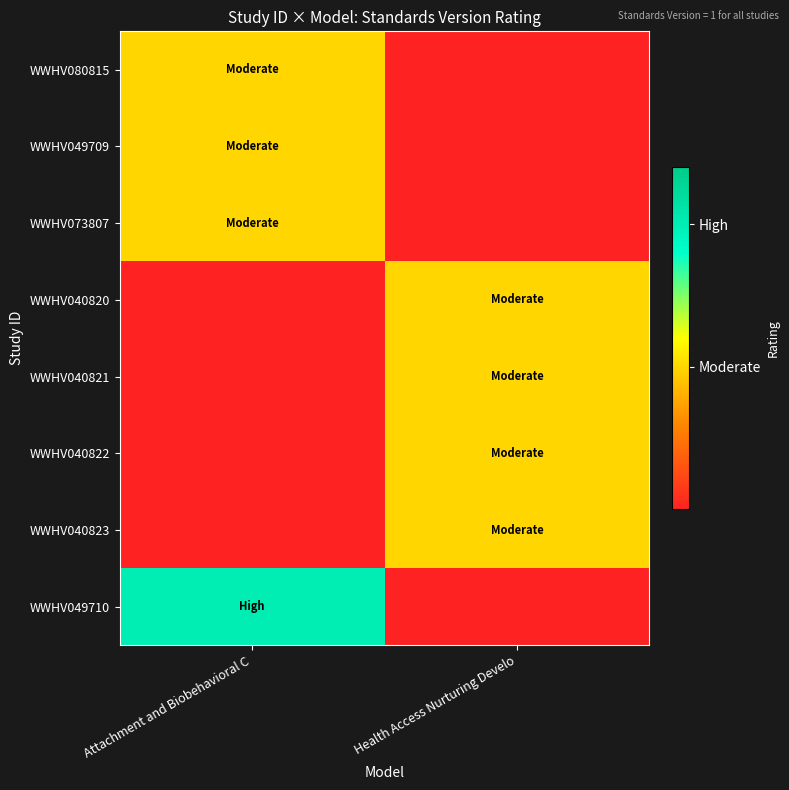

Reading left to right, list all the values displayed in this chart.

WWHV080815: Attachment and Biobehavioral C=0.5	Health Access Nurturing Develo=0.0
WWHV049709: Attachment and Biobehavioral C=0.5	Health Access Nurturing Develo=0.0
WWHV073807: Attachment and Biobehavioral C=0.5	Health Access Nurturing Develo=0.0
WWHV040820: Attachment and Biobehavioral C=0.0	Health Access Nurturing Develo=0.5
WWHV040821: Attachment and Biobehavioral C=0.0	Health Access Nurturing Develo=0.5
WWHV040822: Attachment and Biobehavioral C=0.0	Health Access Nurturing Develo=0.5
WWHV040823: Attachment and Biobehavioral C=0.0	Health Access Nurturing Develo=0.5
WWHV049710: Attachment and Biobehavioral C=1.0	Health Access Nurturing Develo=0.0